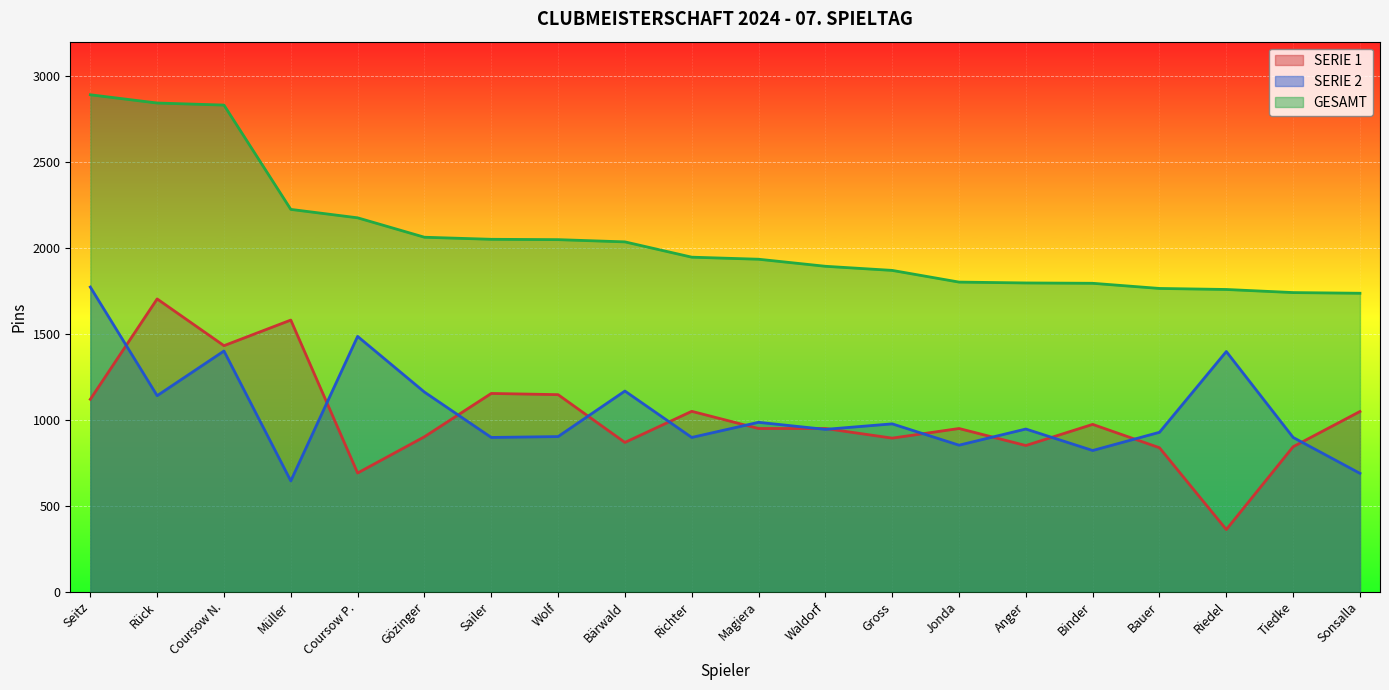

What is the value of the SERIE 2 point at the 18th from the left?

1397